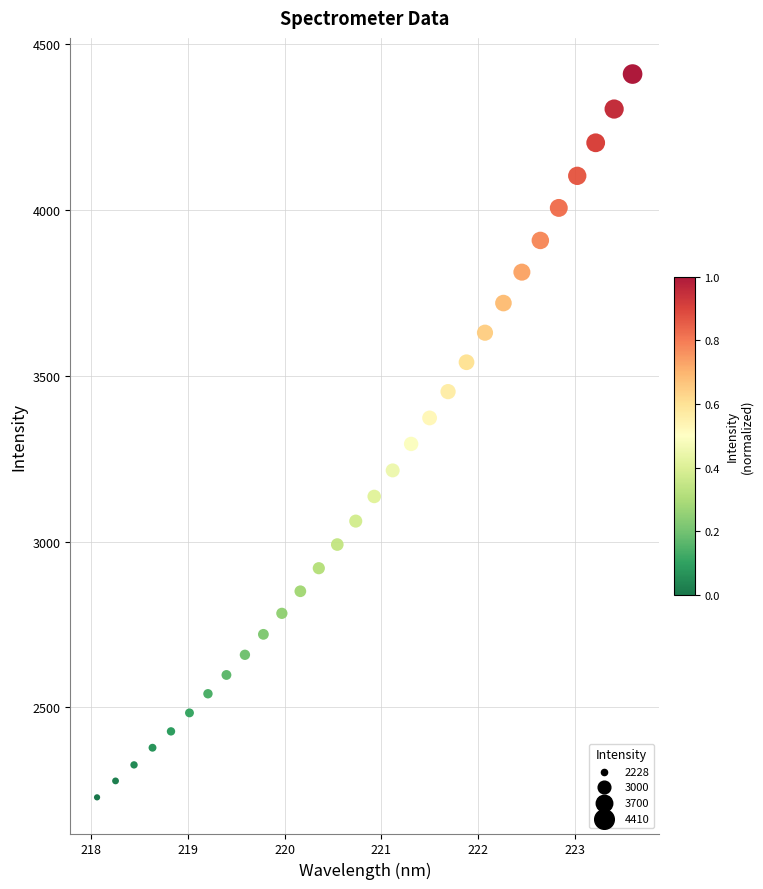

What Y value in the scatter plot is closest to 3319?

3294.4